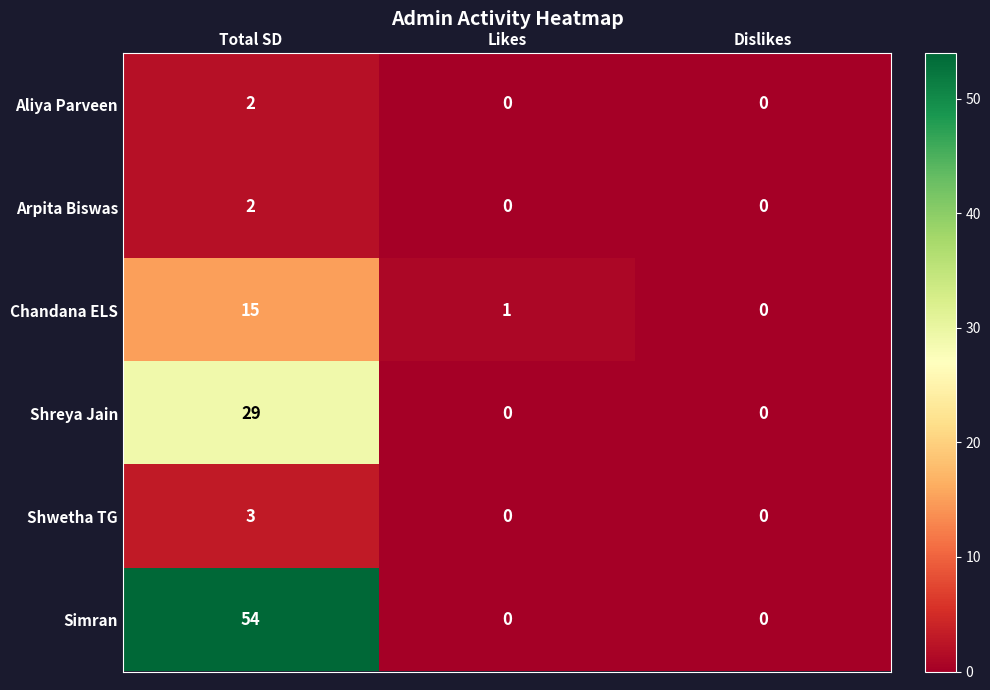

What is the maximum value for Simran?

54